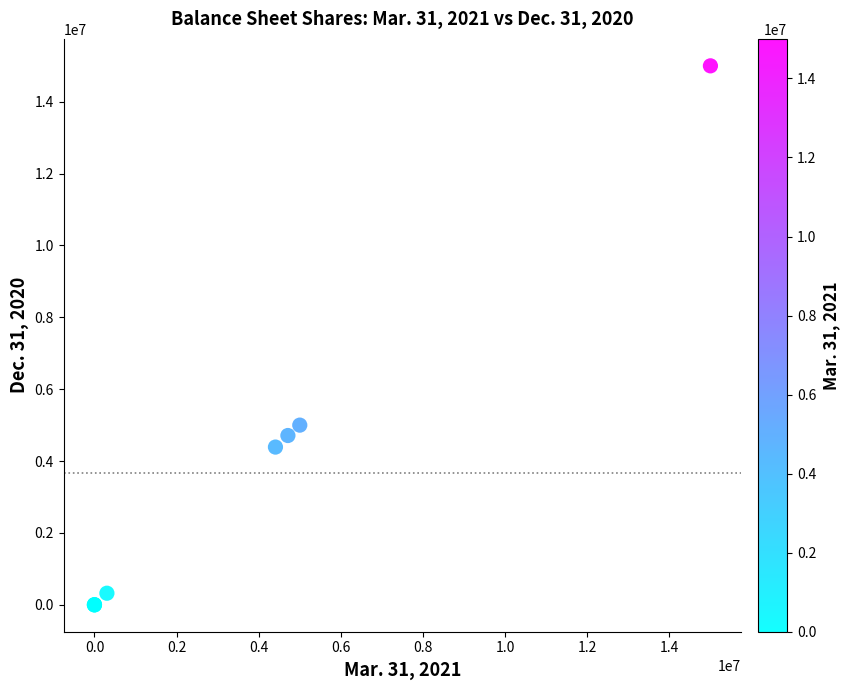

What Y value in the scatter plot is closest to 7500000?

5000000